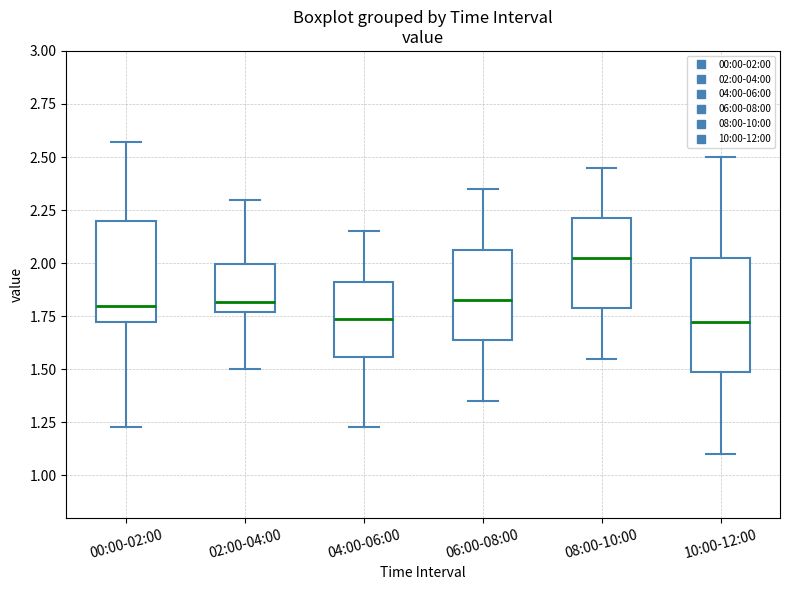

Reading left to right, read every box against the y-axis: the position of its median line, the range the box covers, and the ends of its whiskers. The values are not printed on the chart, so give them approximately, as read against the axis.

00:00-02:00: median 1.80, box 1.70 to 2.20, whiskers 1.25 to 2.55
02:00-04:00: median 1.80, box 1.75 to 2.00, whiskers 1.50 to 2.30
04:00-06:00: median 1.75, box 1.55 to 1.90, whiskers 1.25 to 2.15
06:00-08:00: median 1.85, box 1.65 to 2.05, whiskers 1.35 to 2.35
08:00-10:00: median 2.05, box 1.80 to 2.20, whiskers 1.55 to 2.45
10:00-12:00: median 1.75, box 1.50 to 2.05, whiskers 1.10 to 2.50